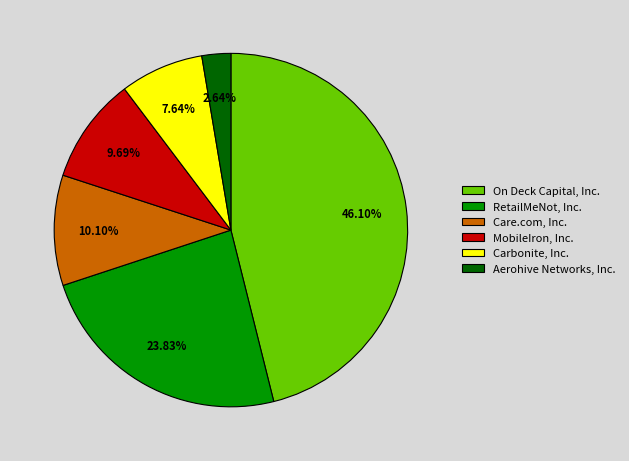

To the nearest percent, what is the average slice percentage?

17%